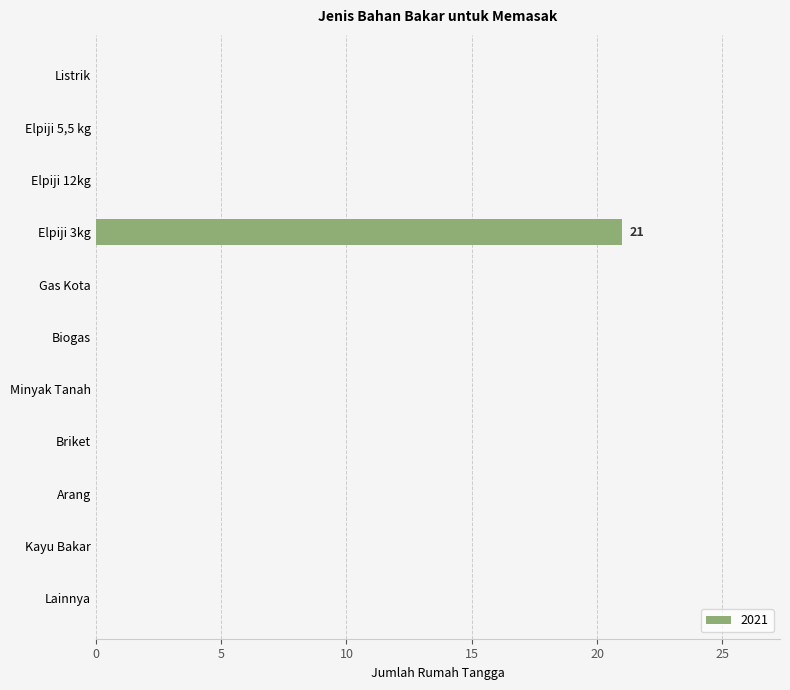

Which label corresponds to the largest value in the chart?

Elpiji 3kg